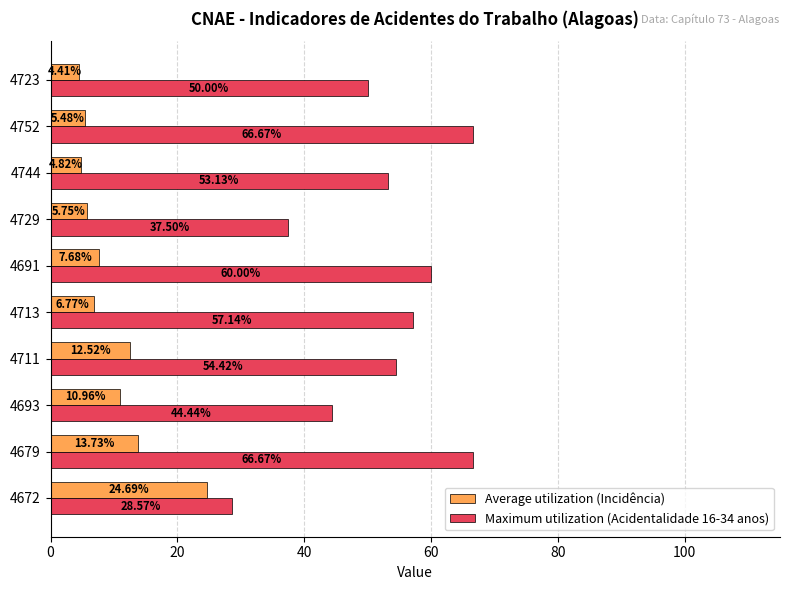

How many data points does each series have?

10